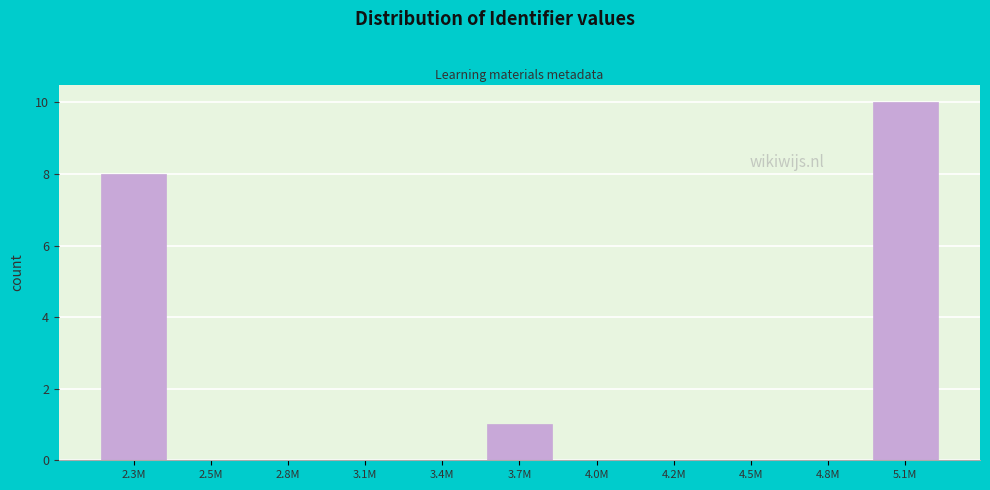

Reading left to right, what are all the values shown in this chart?

2.3M=8	2.5M=0	2.8M=0	3.1M=0	3.4M=0	3.7M=1	4.0M=0	4.2M=0	4.5M=0	4.8M=0	5.1M=10